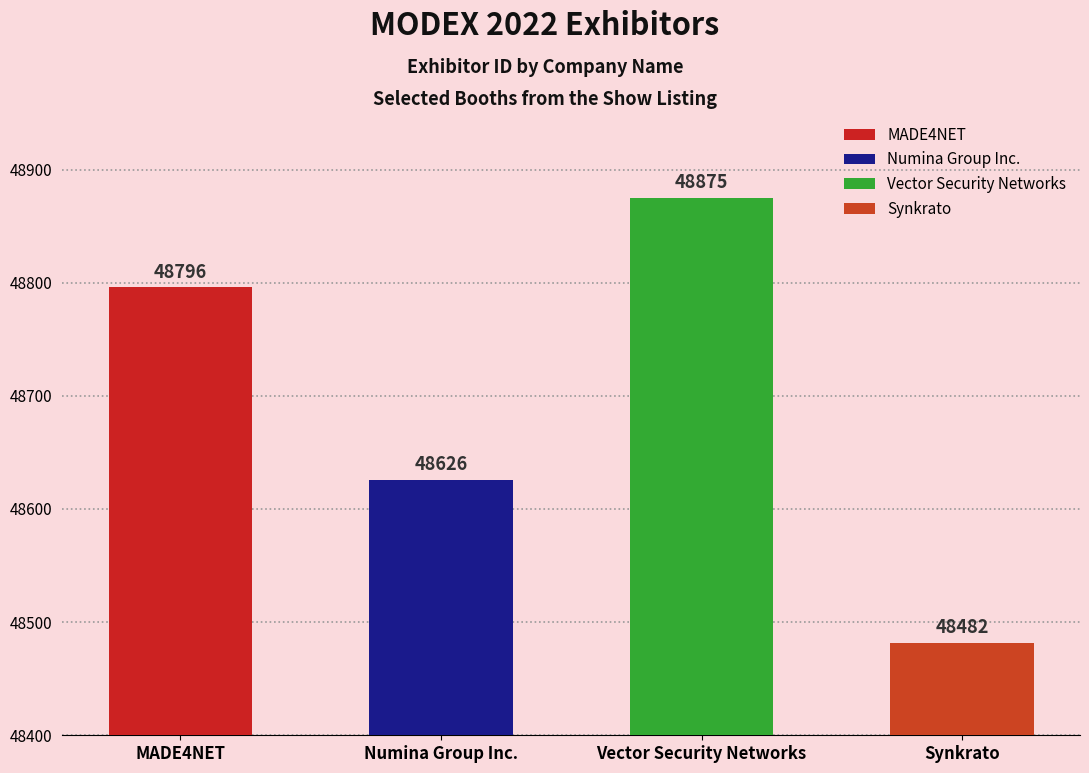

Is it true that the value at MADE4NET is 48796?

True